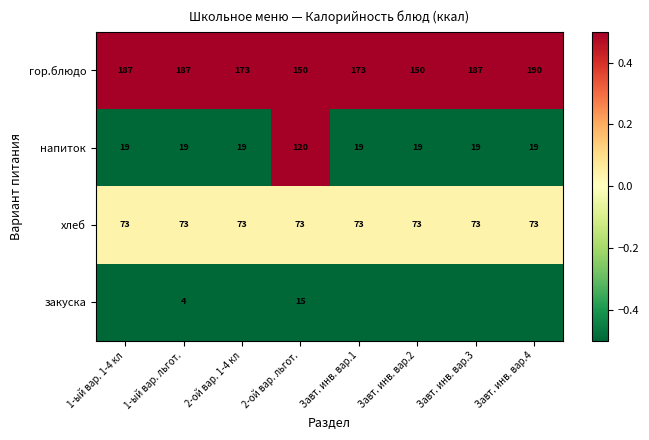

Is it true that хлеб equals 73 at 2-ой вар. 1-4 кл?

True